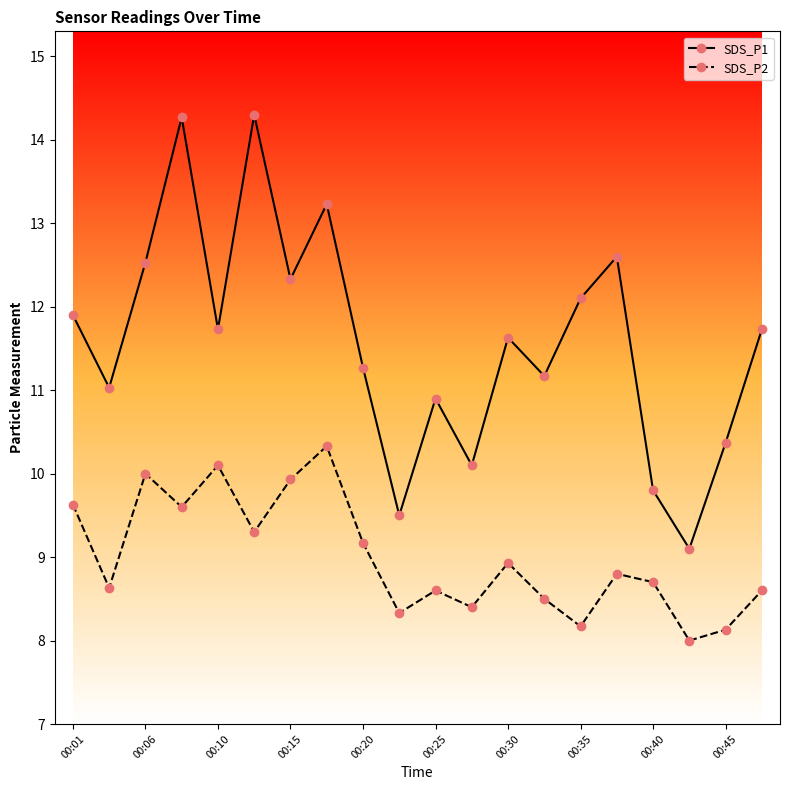

What is the minimum value for SDS_P1?

9.1